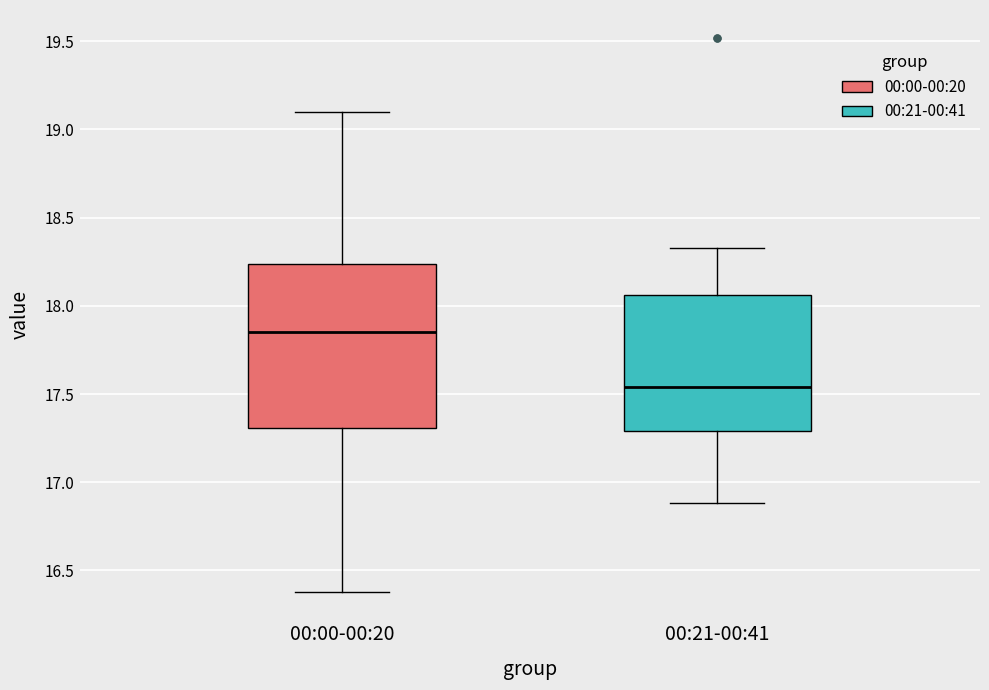

Reading left to right, read every box against the y-axis: the position of its median line, the range the box covers, and the ends of its whiskers. The values are not printed on the chart, so give them approximately, as read against the axis.

00:00-00:20: median 17.85, box 17.30 to 18.25, whiskers 16.40 to 19.10
00:21-00:41: median 17.55, box 17.30 to 18.05, whiskers 16.90 to 18.35